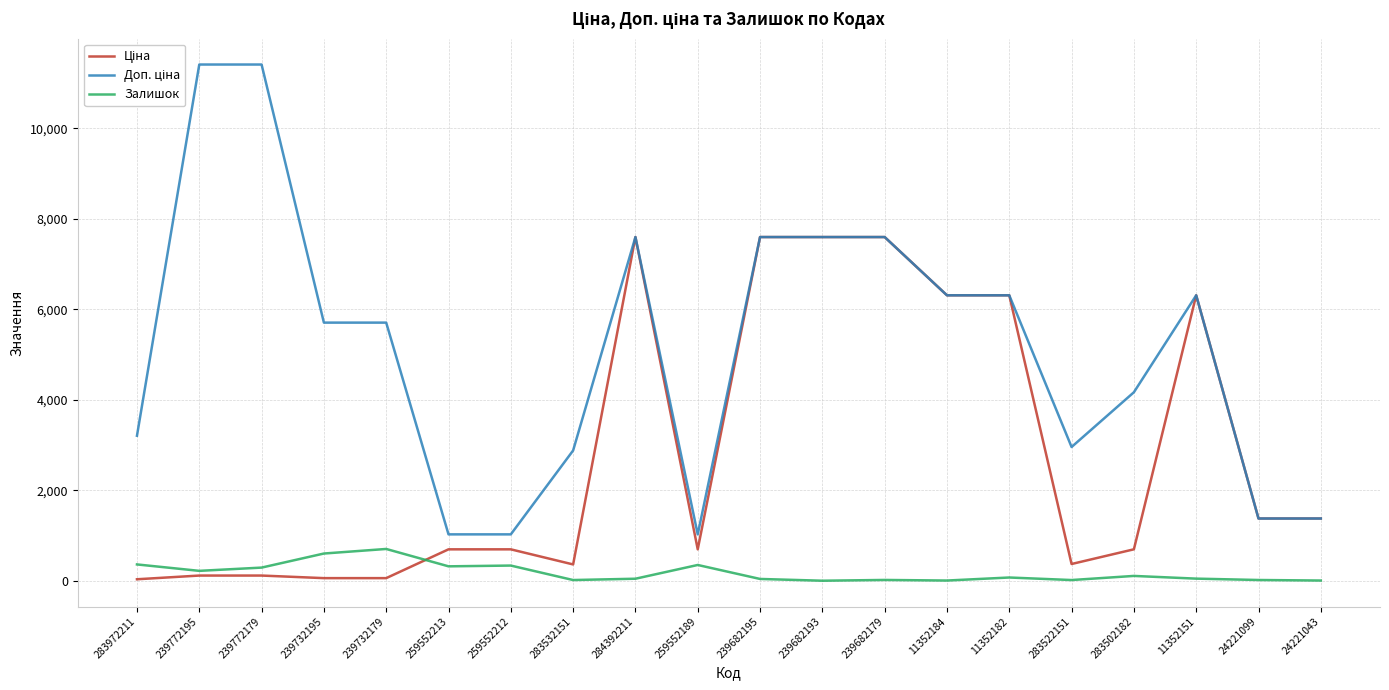

What is the spread (max minus min) of values at 239772179?

11295.9